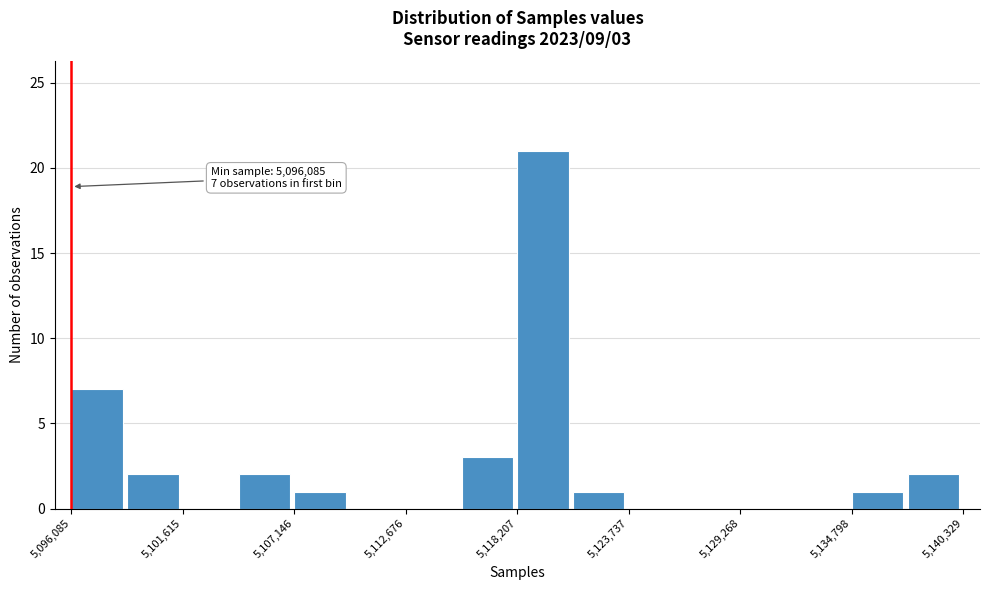

Read against the x-axis, roughly where is the centre of the tallest bar?

5119000